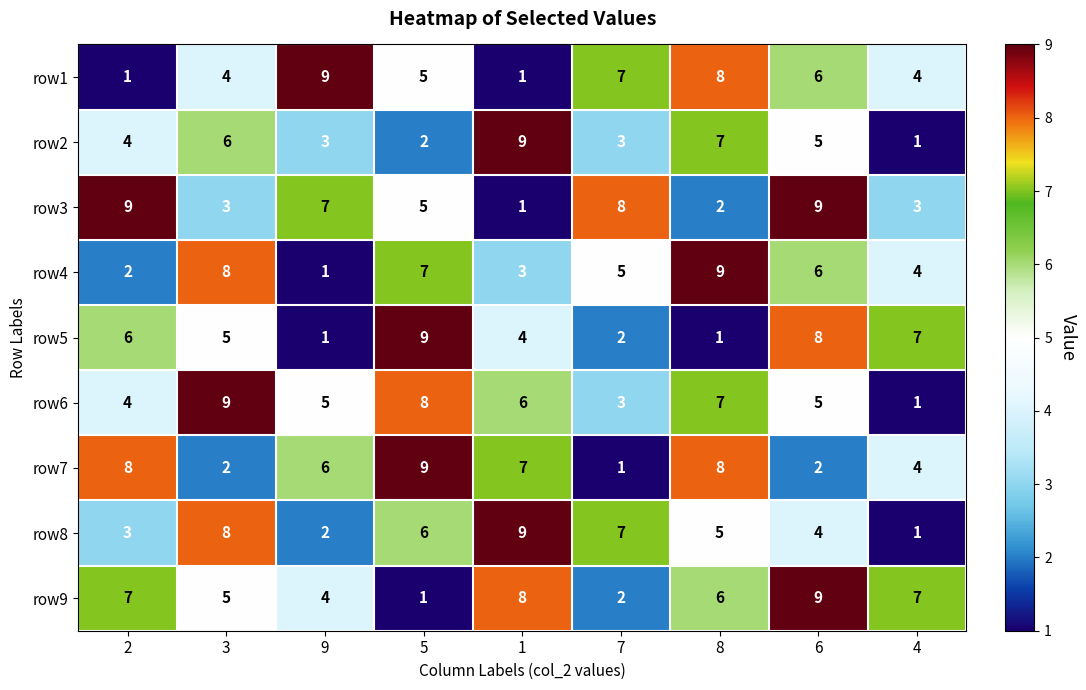

The row6 series shows 2 at 6. True or false?

False